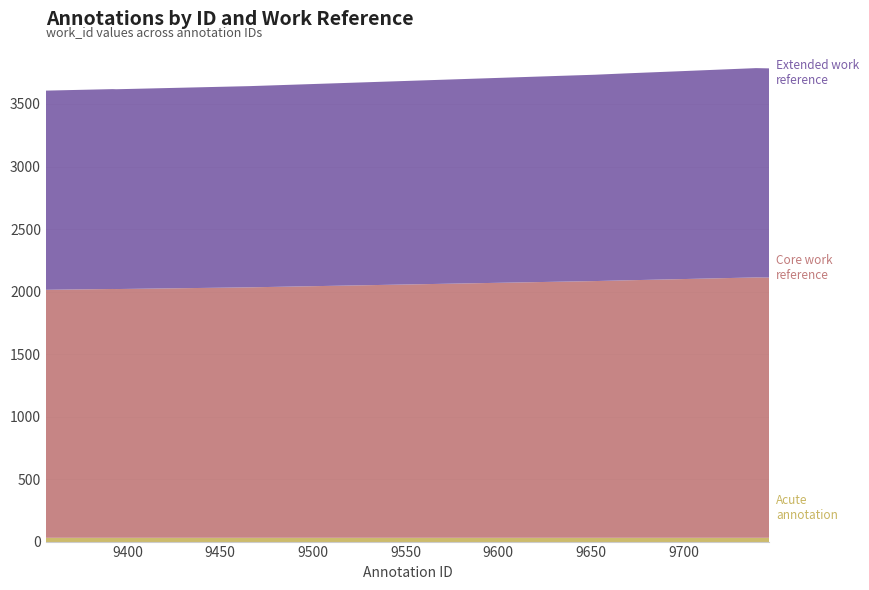

Reading right to left, what are all the values shown in this chart?

9746=3785	9739=3787	9696=3761	9669=3745	9652=3734	9633=3725	9466=3643	9394=3618	9392=3619	9356=3607